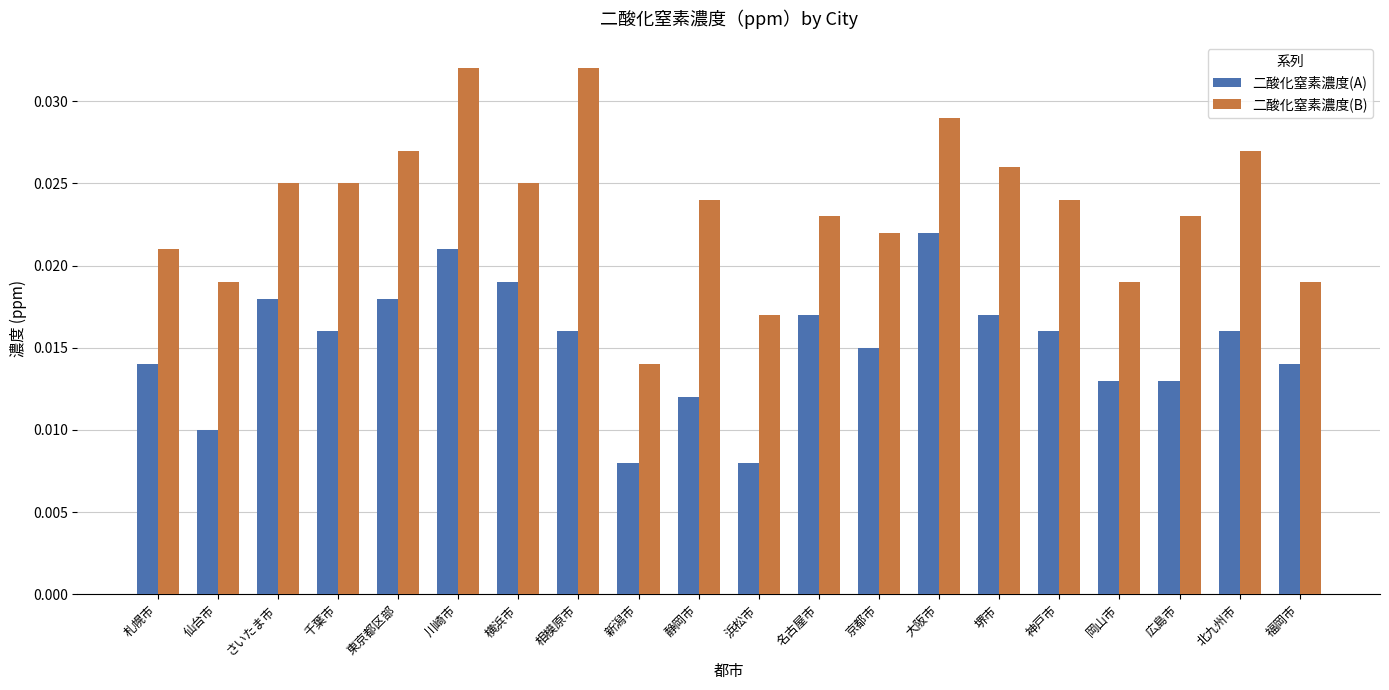

Which category has the highest value in the 二酸化窒素濃度(A) series?

大阪市